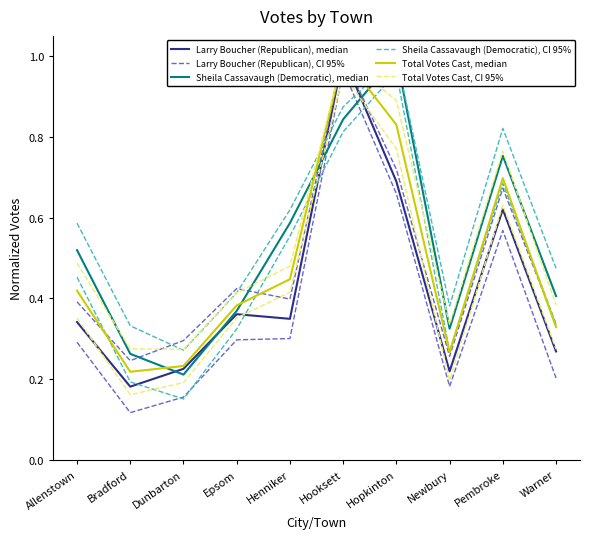

Reading left to right, extract all data points from this chart.

Larry Boucher (Republican), median: Allenstown=0.3	Bradford=0.2	Dunbarton=0.2	Epsom=0.4	Henniker=0.3	Hooksett=1.0	Hopkinton=0.7	Newbury=0.2	Pembroke=0.6	Warner=0.3
Larry Boucher (Republican), CI 95%: Allenstown=0.4	Bradford=0.2	Dunbarton=0.3	Epsom=0.4	Henniker=0.4	Hooksett=1.0	Hopkinton=0.7	Newbury=0.3	Pembroke=0.7	Warner=0.3
Sheila Cassavaugh (Democratic), median: Allenstown=0.5	Bradford=0.3	Dunbarton=0.2	Epsom=0.4	Henniker=0.6	Hooksett=0.8	Hopkinton=1.0	Newbury=0.3	Pembroke=0.8	Warner=0.4
Sheila Cassavaugh (Democratic), CI 95%: Allenstown=0.6	Bradford=0.3	Dunbarton=0.3	Epsom=0.4	Henniker=0.6	Hooksett=0.9	Hopkinton=1.0	Newbury=0.4	Pembroke=0.8	Warner=0.5
Total Votes Cast, median: Allenstown=0.4	Bradford=0.2	Dunbarton=0.2	Epsom=0.4	Henniker=0.4	Hooksett=1.0	Hopkinton=0.8	Newbury=0.3	Pembroke=0.7	Warner=0.3
Total Votes Cast, CI 95%: Allenstown=0.5	Bradford=0.3	Dunbarton=0.3	Epsom=0.4	Henniker=0.5	Hooksett=1.0	Hopkinton=0.9	Newbury=0.3	Pembroke=0.8	Warner=0.4